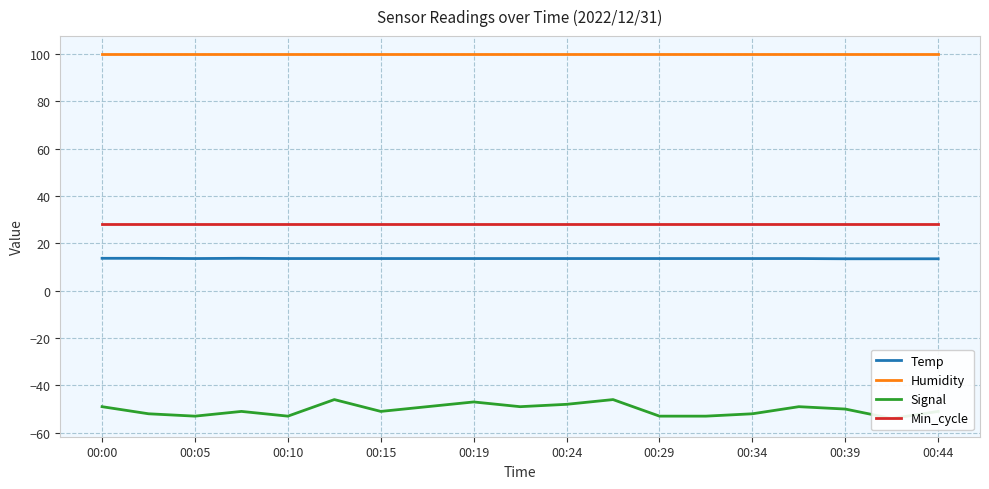

How many lines are shown in the chart?

4